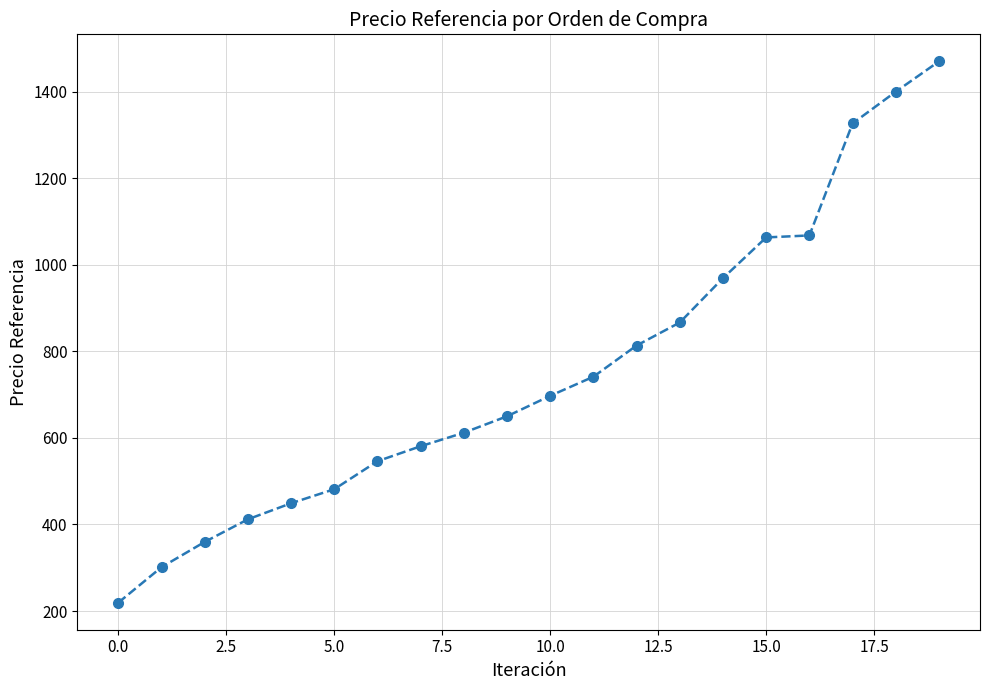

True or false: there are more than 2 points higher than both neighbors.

False